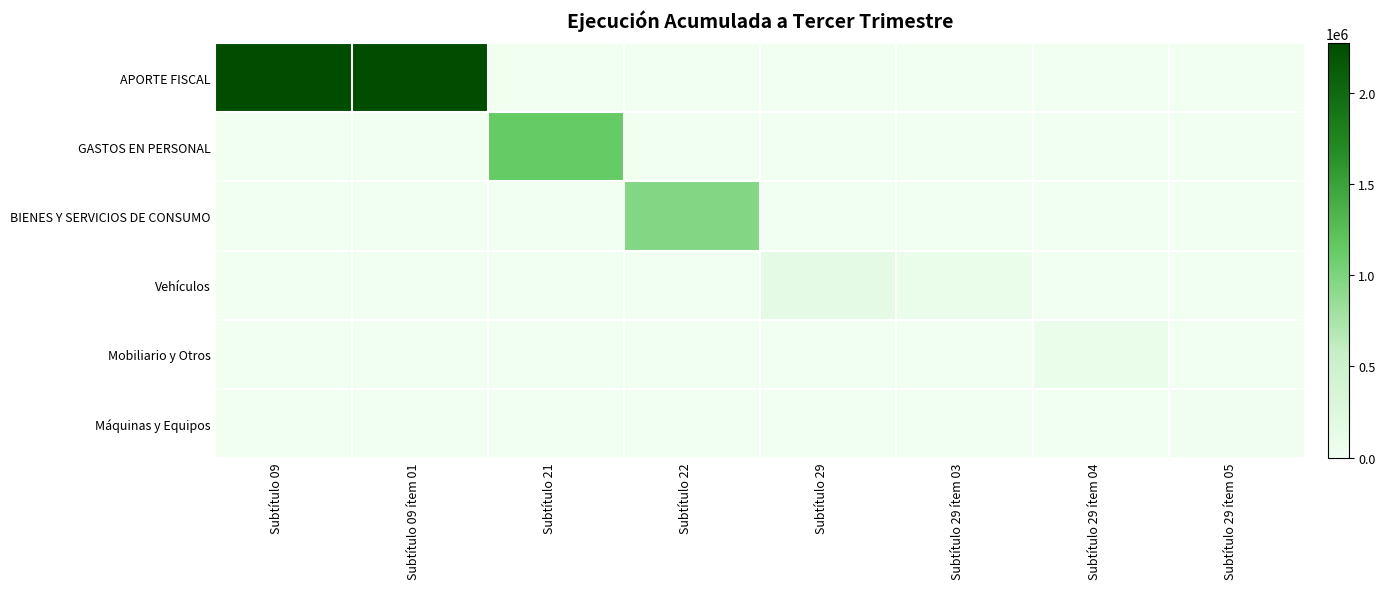

What is the spread (max minus min) of values at Subtítulo 22?

964053